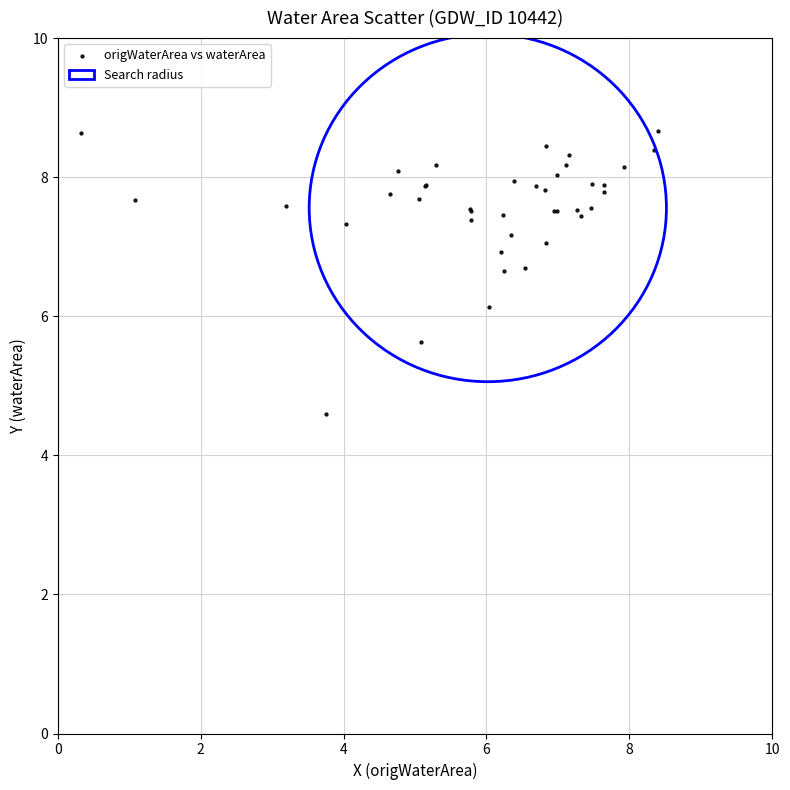

What Y value in the scatter plot is closest to 6?

6.1